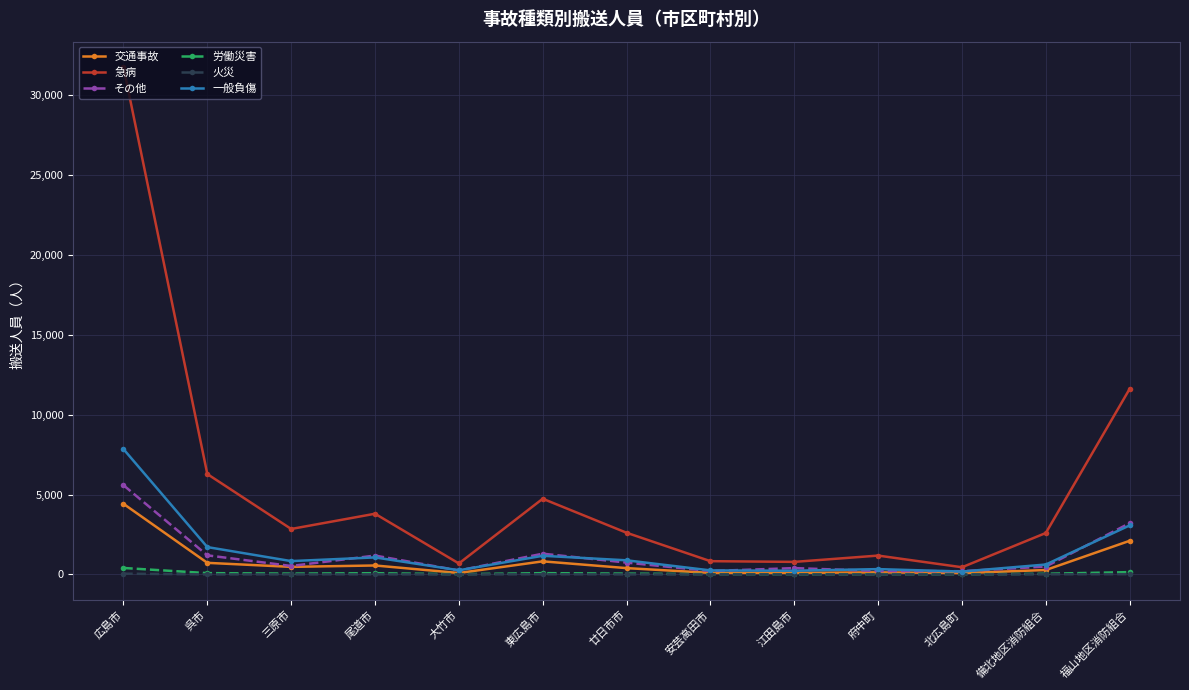

What is the average value of the 火災 series?

8